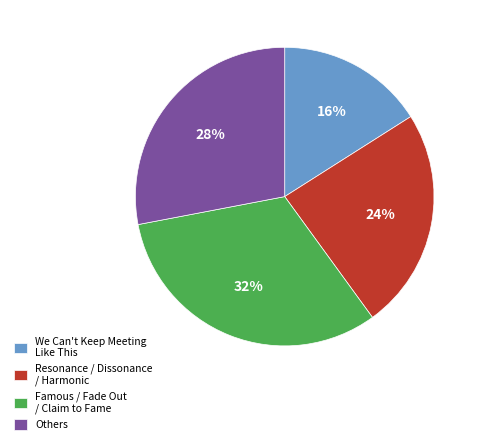

Rank the categories by value from lowest to highest.

We Can't Keep Meeting Like This, Resonance / Dissonance / Harmonic, Others, Famous / Fade Out / Claim to Fame